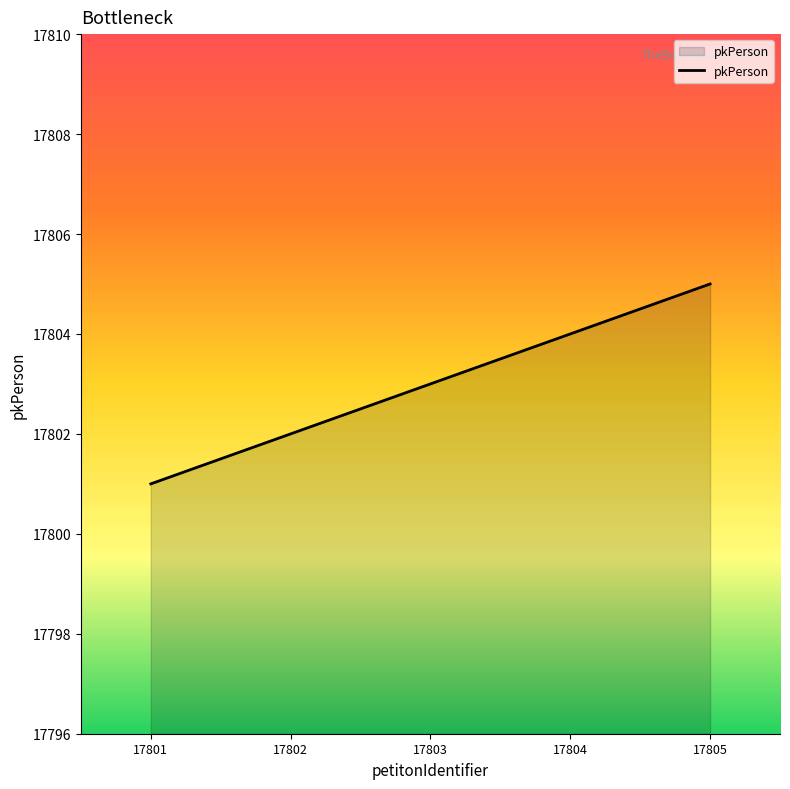

What is the greatest value displayed?

17805